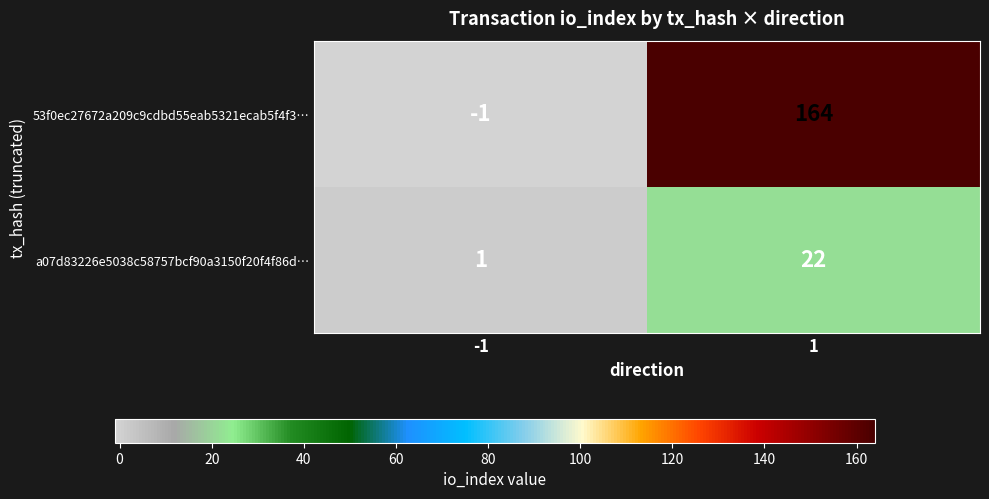

The 53f0ec27672a209c9cdbd55eab5321ecab5f4f3… series shows 107 at 1. True or false?

False